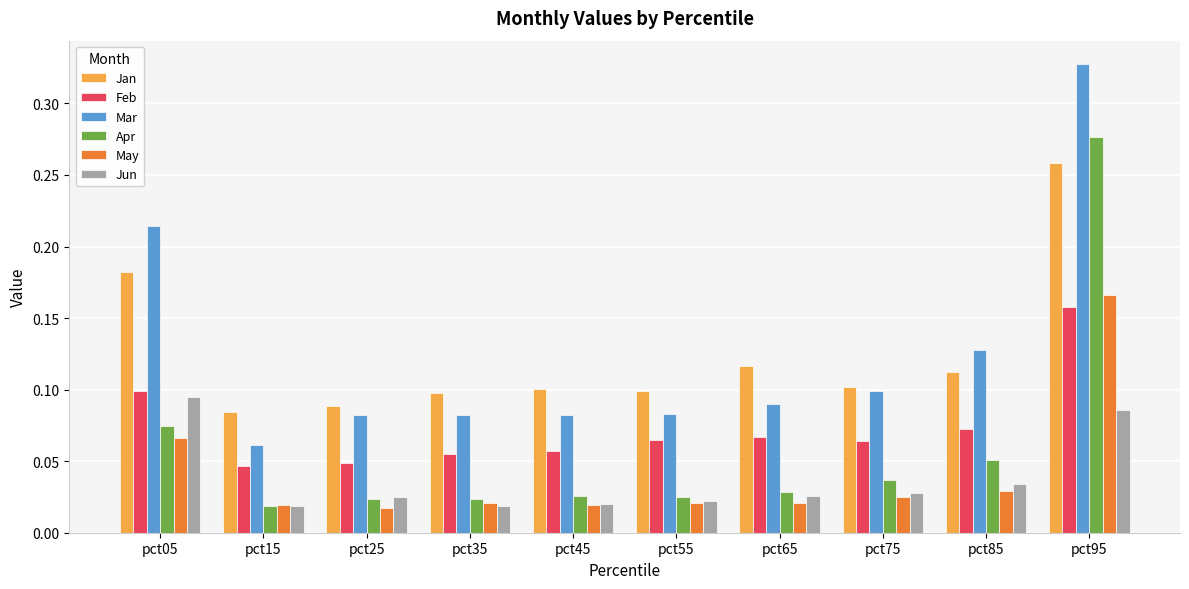

List the series in order of their peak value, highest first.

Mar, Apr, Jan, May, Feb, Jun